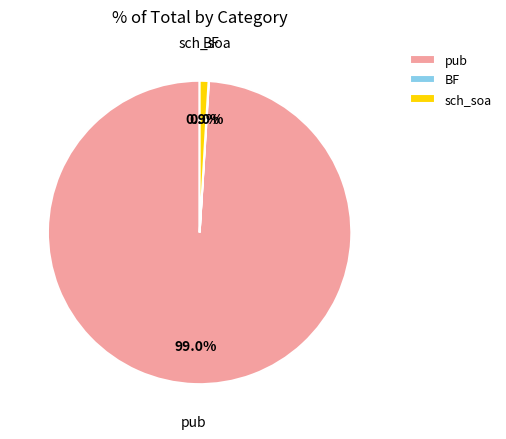

To the nearest percent, what portion does pub represent?

99%